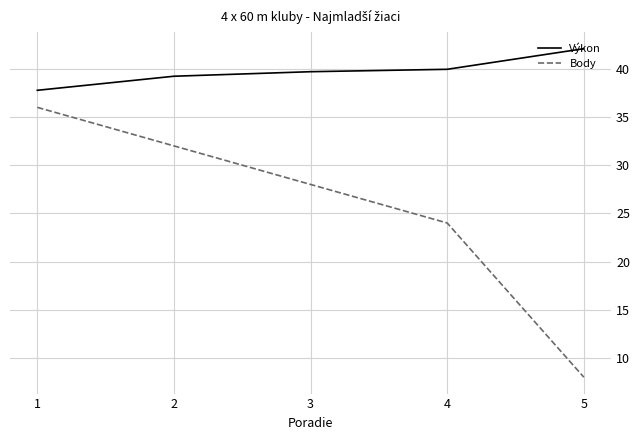

Rank the series at 3 from highest to lowest value.

Výkon, Body